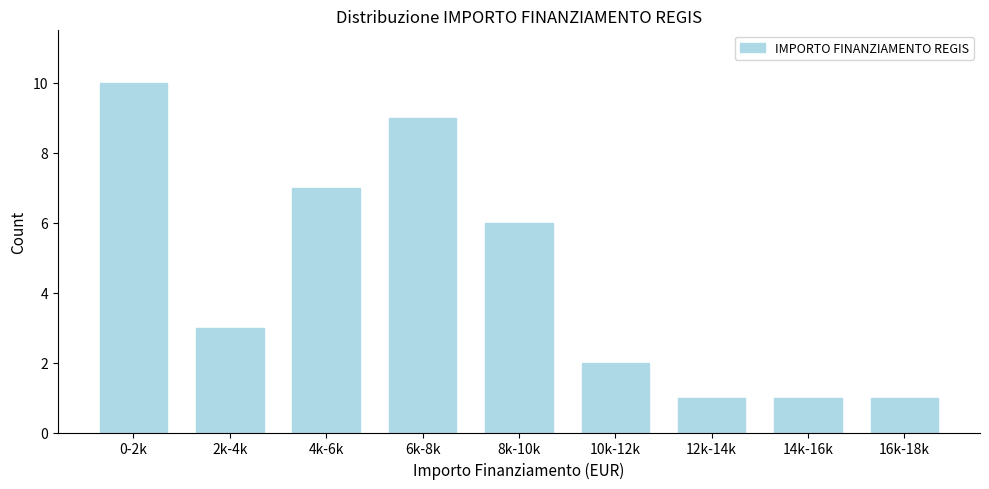

Reading left to right, extract all data points from this chart.

0-2k=10	2k-4k=3	4k-6k=7	6k-8k=9	8k-10k=6	10k-12k=2	12k-14k=1	14k-16k=1	16k-18k=1